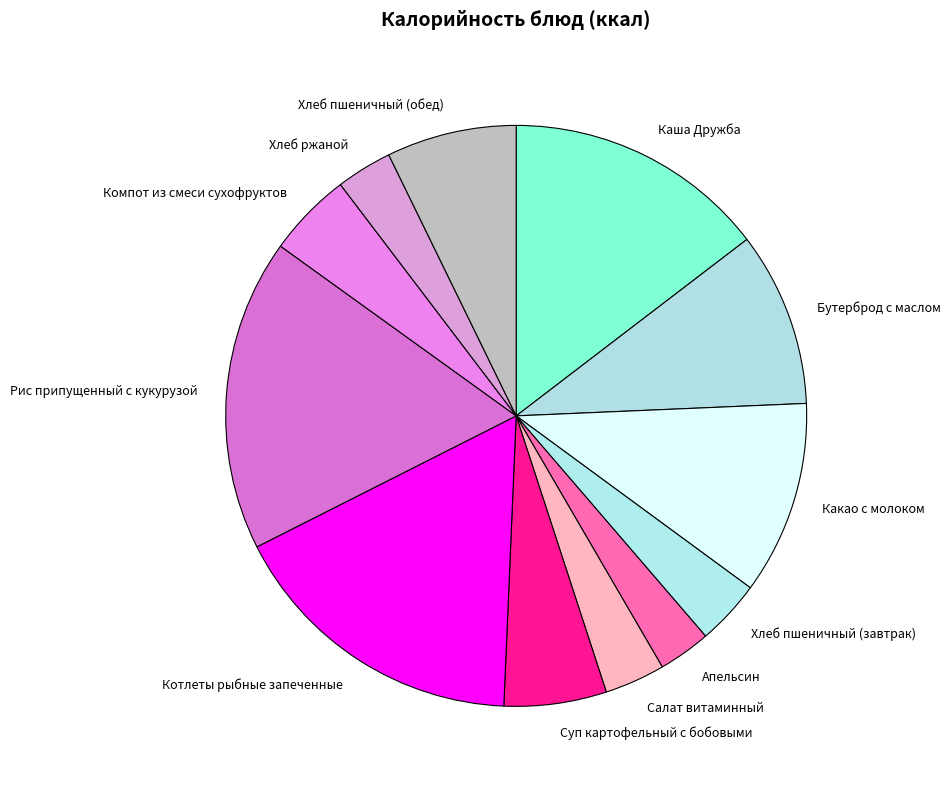

True or false: Каша Дружба accounts for 15% of the total.

True